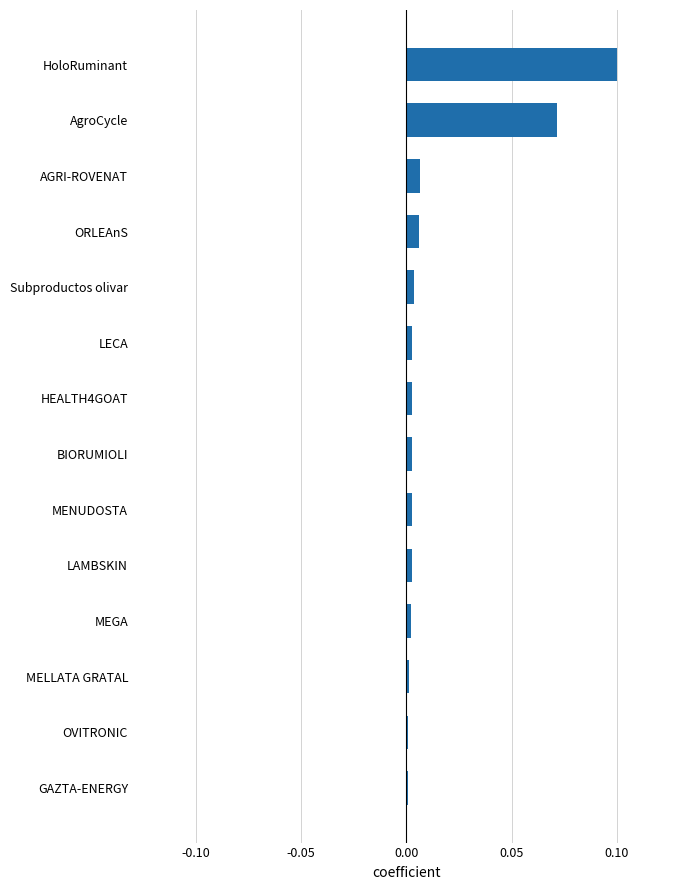

The chart shows a value of 0.0 at OVITRONIC. True or false?

True